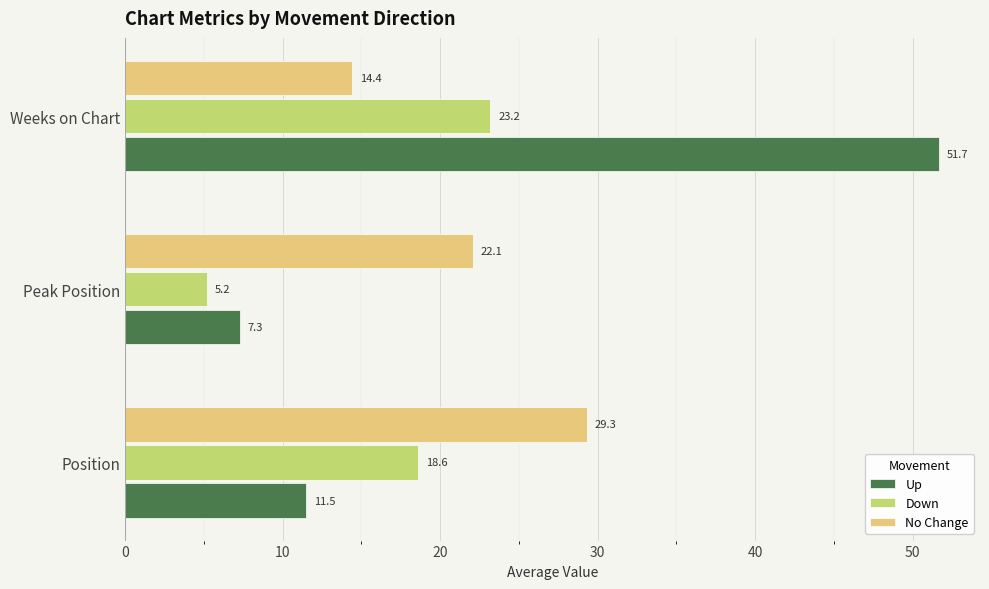

What is the sum of the No Change values at Peak Position and Weeks on Chart?

36.5